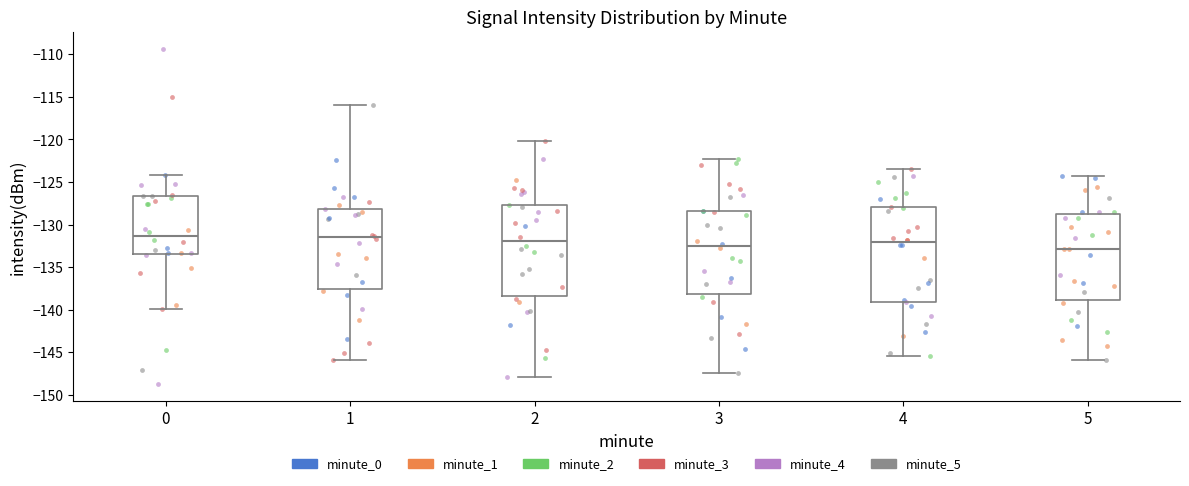

Reading left to right, read every box against the y-axis: the position of its median line, the range the box covers, and the ends of its whiskers. The values are not printed on the chart, so give them approximately, as read against the axis.

0: median -131.5, box -133.5 to -126.5, whiskers -140.0 to -124.0
1: median -131.5, box -137.5 to -128.0, whiskers -146.0 to -116.0
2: median -132.0, box -138.5 to -127.5, whiskers -148.0 to -120.0
3: median -132.5, box -138.0 to -128.5, whiskers -147.5 to -122.5
4: median -132.0, box -139.0 to -128.0, whiskers -145.5 to -123.5
5: median -133.0, box -139.0 to -128.5, whiskers -146.0 to -124.0